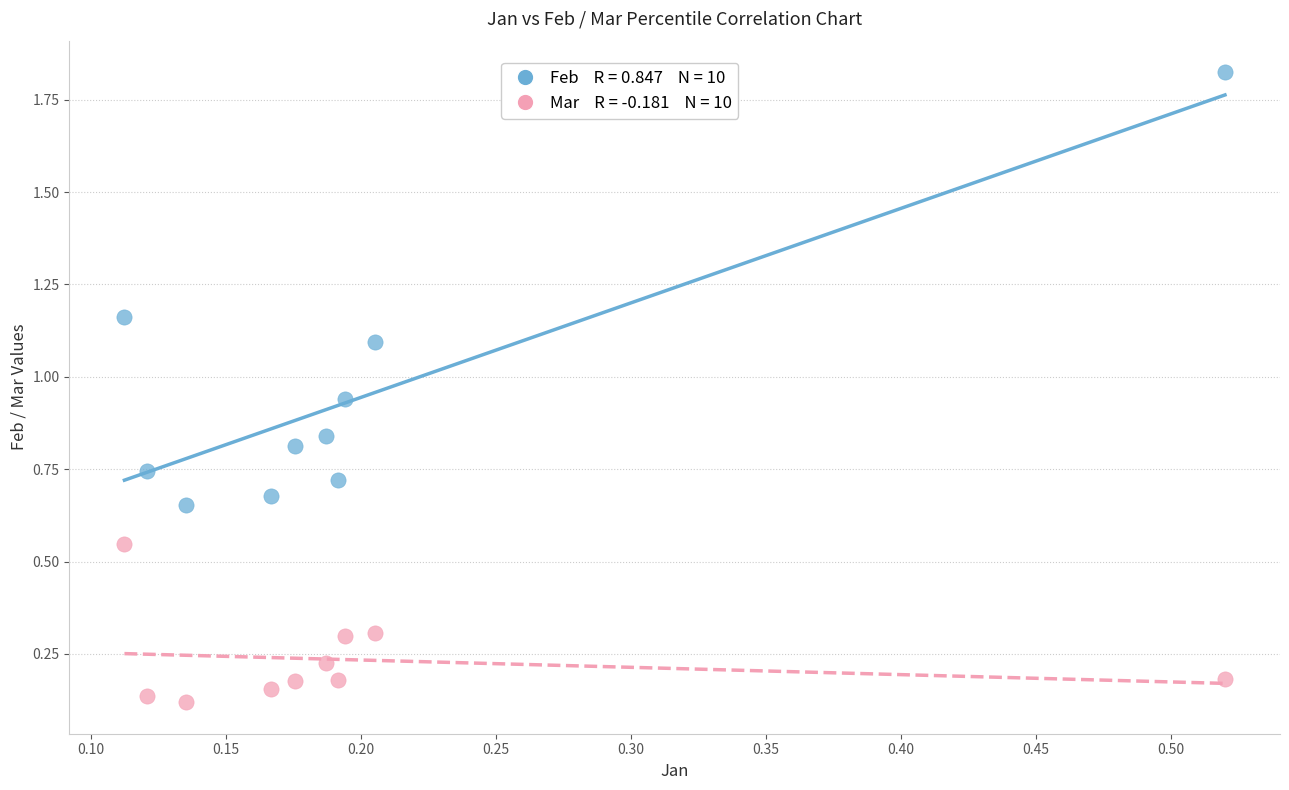

Across all data points, what is the range of X values (max minus min)?

0.4